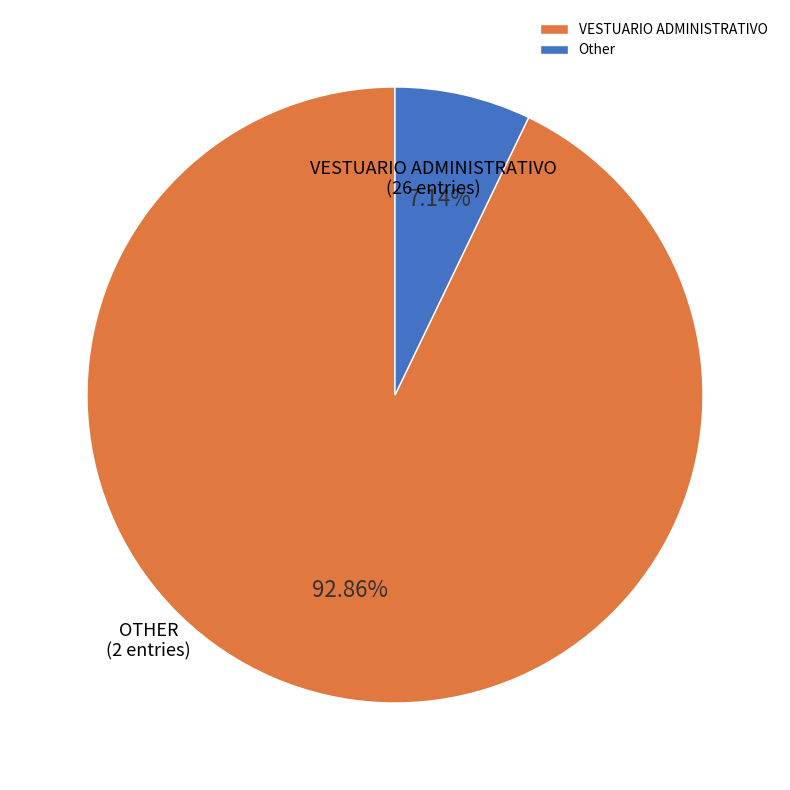

What portion of the pie excludes VESTUARIO ADMINISTRATIVO?

7.1%